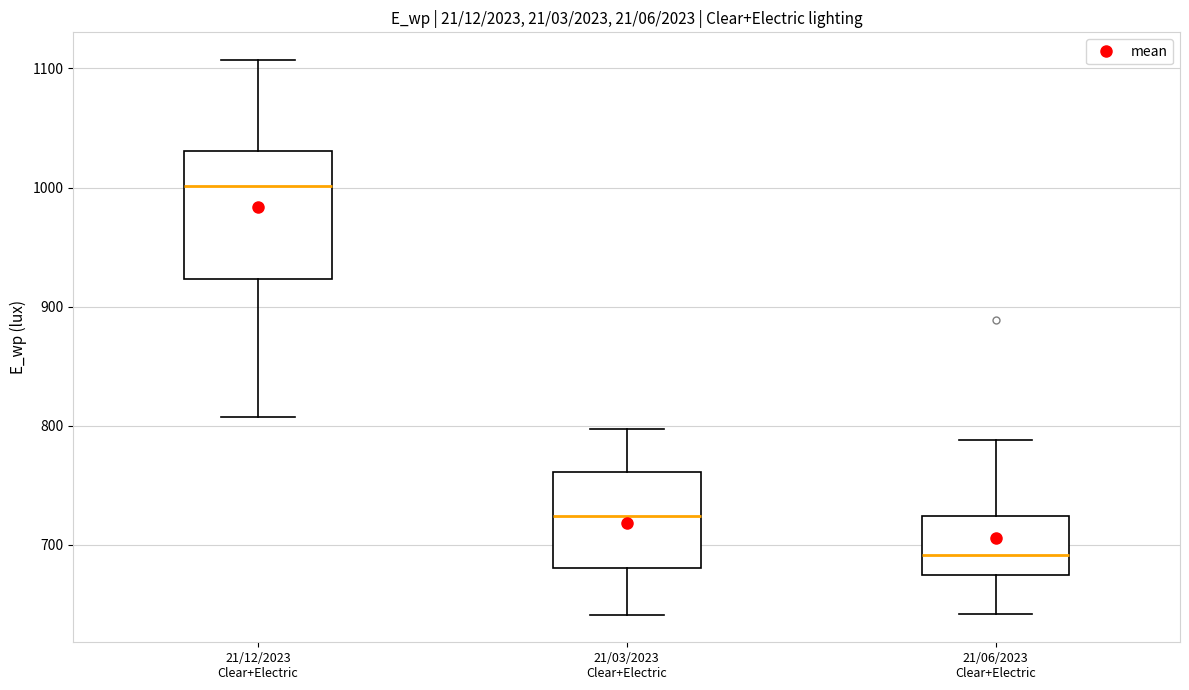

Reading left to right, transcribe this box plot: for each box, give where its median line is, the range the box spans, and where its two whiskers end, as read against the y-axis. The values are not printed on the chart, so give them approximately, as read against the axis.

21/12/2023 Clear+Electric: median 1000, box 920 to 1030, whiskers 810 to 1110
21/03/2023 Clear+Electric: median 720, box 680 to 760, whiskers 640 to 800
21/06/2023 Clear+Electric: median 690, box 670 to 720, whiskers 640 to 790